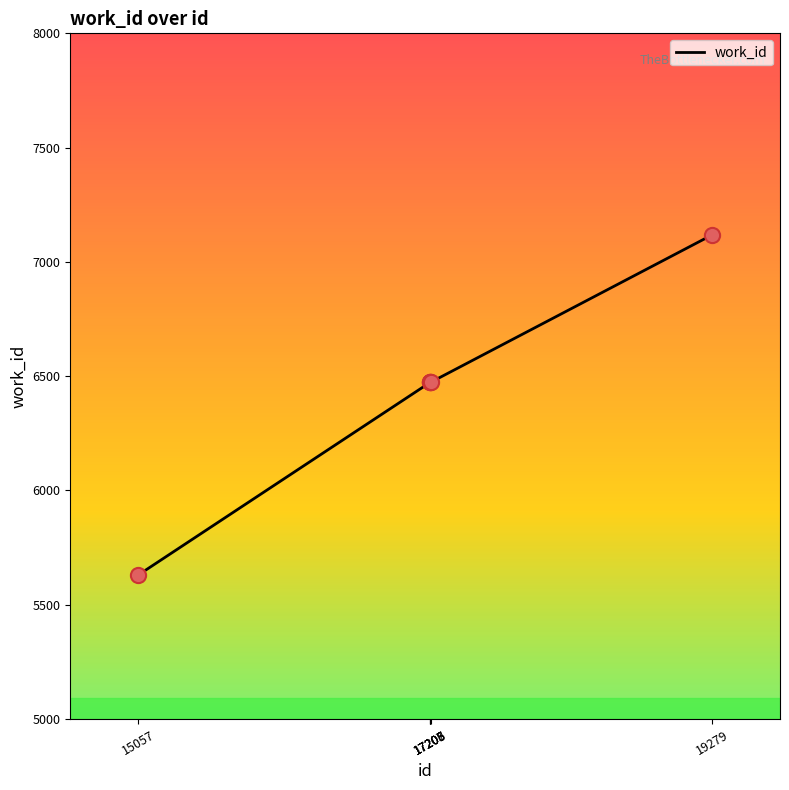

What is the ratio of the value at 17208 to the value at 15057?

1.1